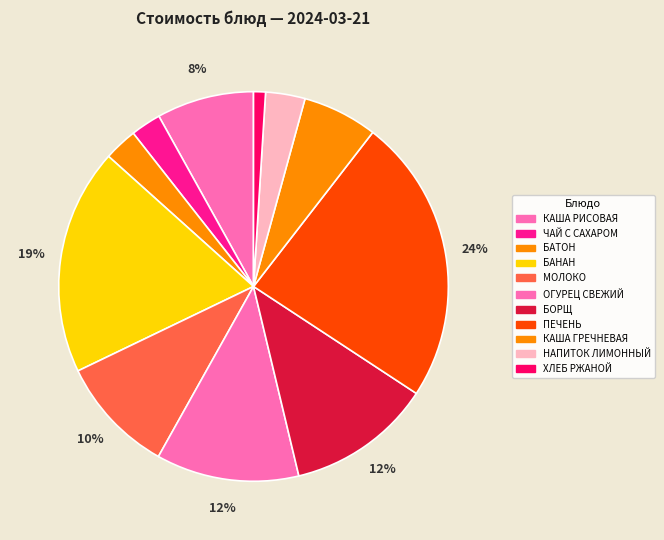

Do КАША РИСОВАЯ and ПЕЧЕНЬ together represent more than half of the pie?

No